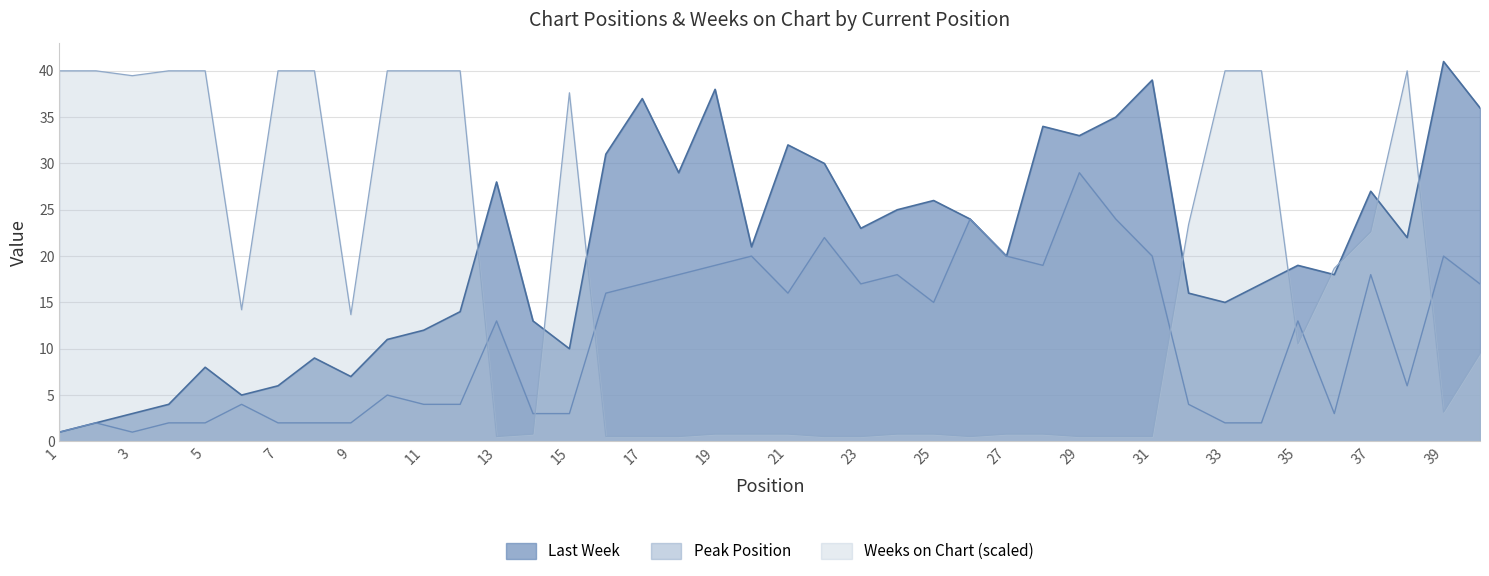

After their last crossing, which series has the higher values: Peak Position or Weeks on Chart?

Peak Position